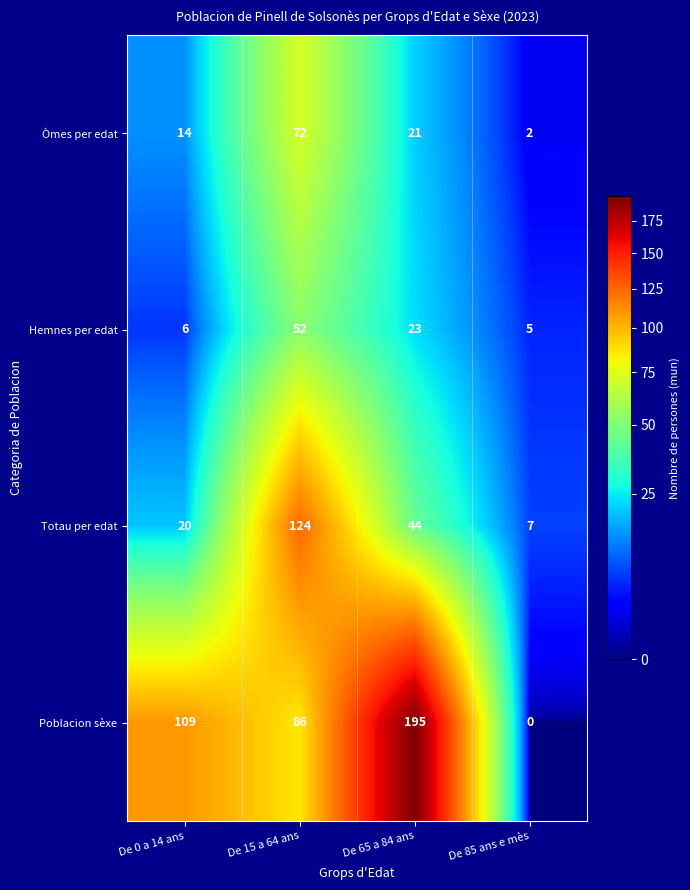

What is the greatest value displayed?

195